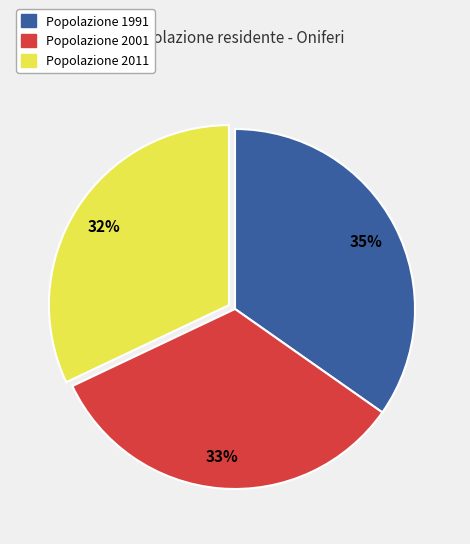

To the nearest percent, what is the difference between the largest and smallest slice percentages?

3%